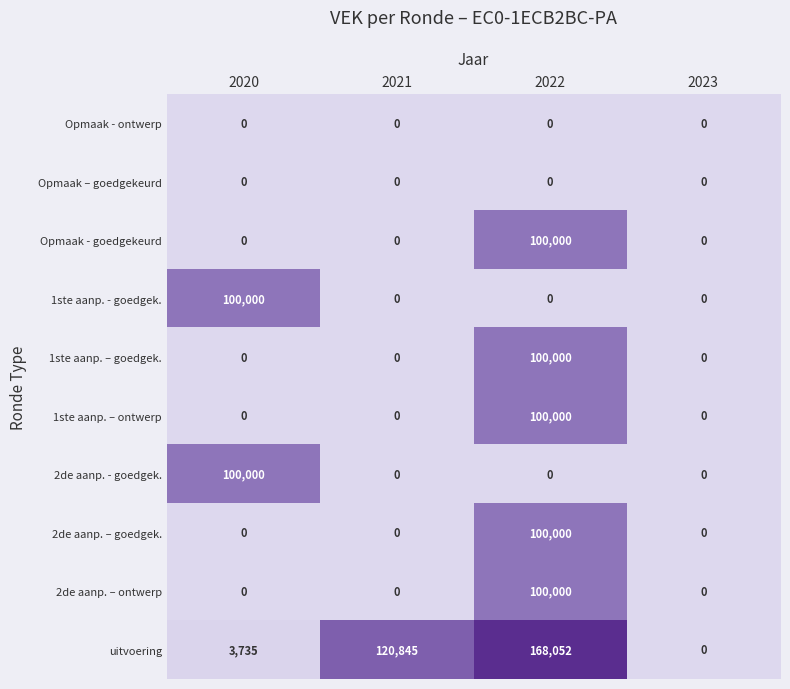

What is the sum of all 1ste aanp. – ontwerp values?

100000